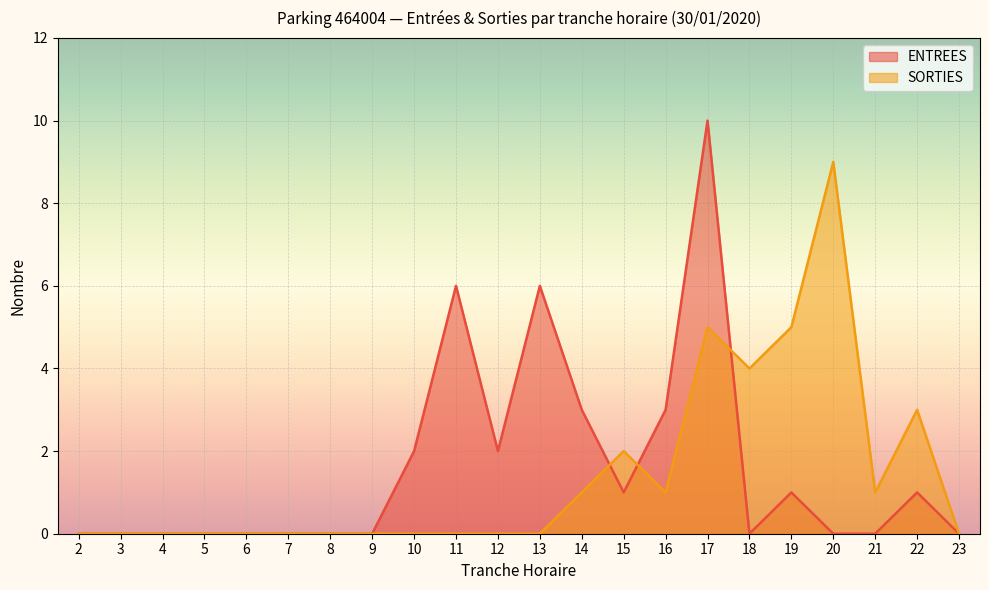

Which series has the largest range (max minus min)?

ENTREES